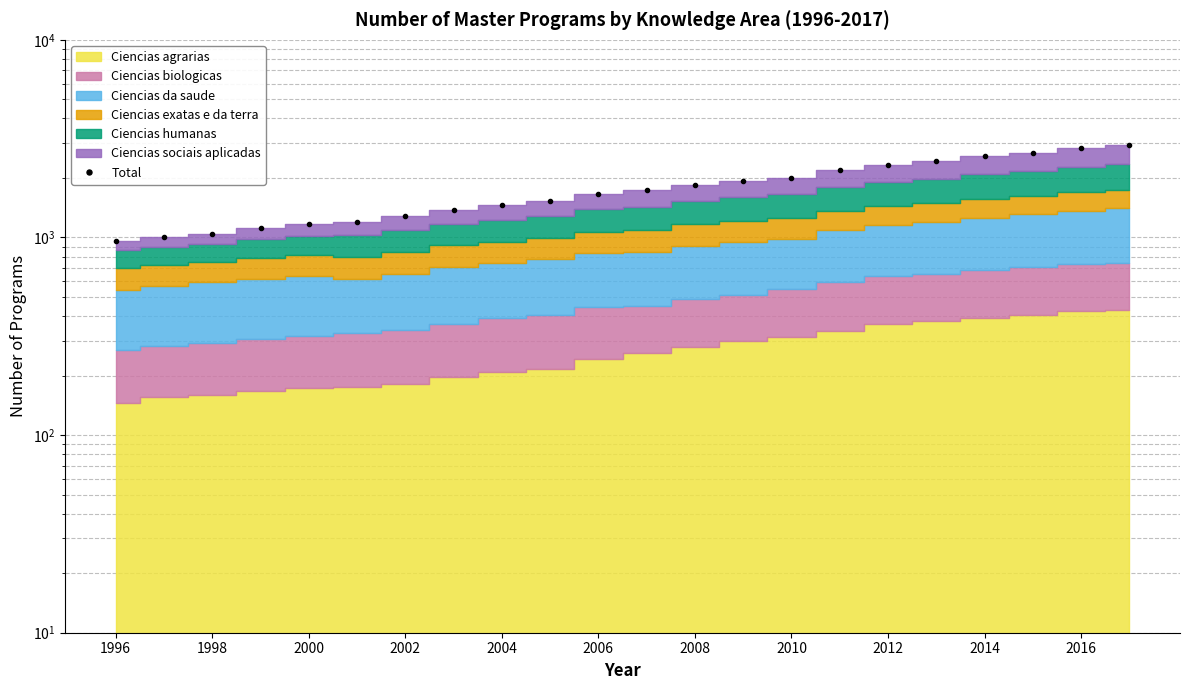

The value at 13 is 3226. True or false?

False